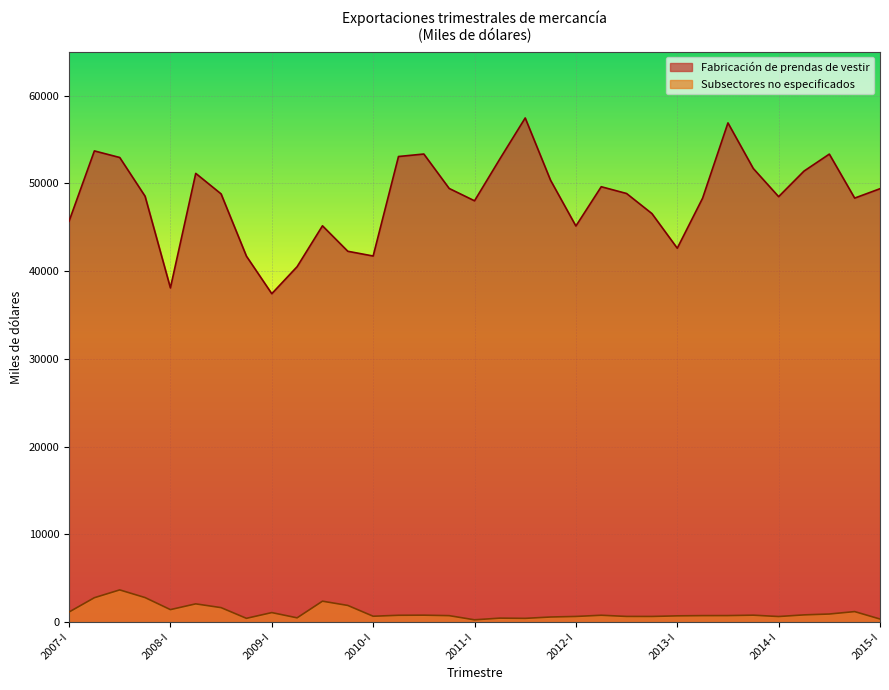

What is the label of the 33rd point from the right?

2007-I